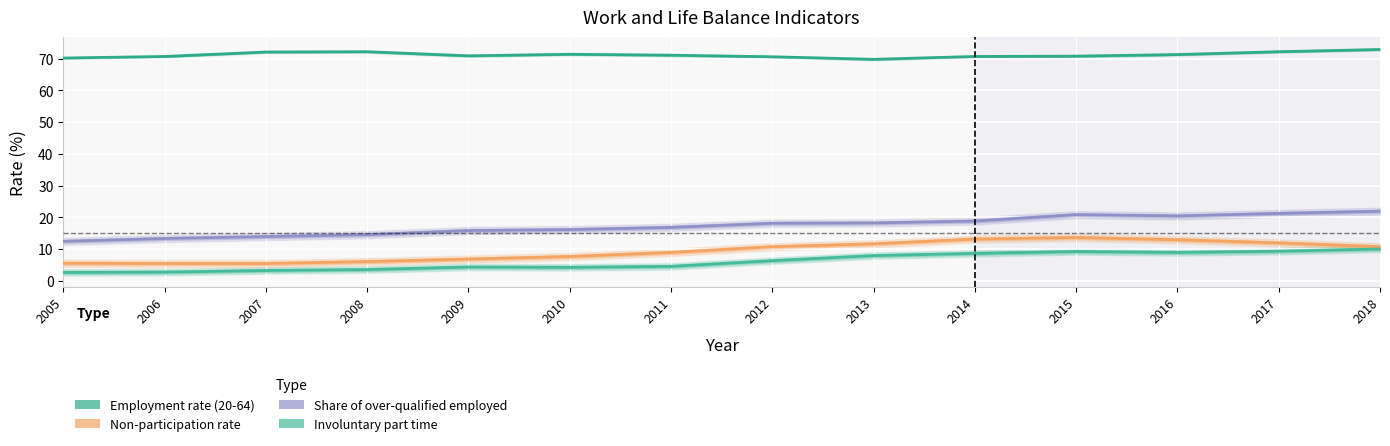

At 2010, list the series in order from largest to smallest.

Employment rate (20-64), Share of over-qualified employed, Non-participation rate, Involuntary part time